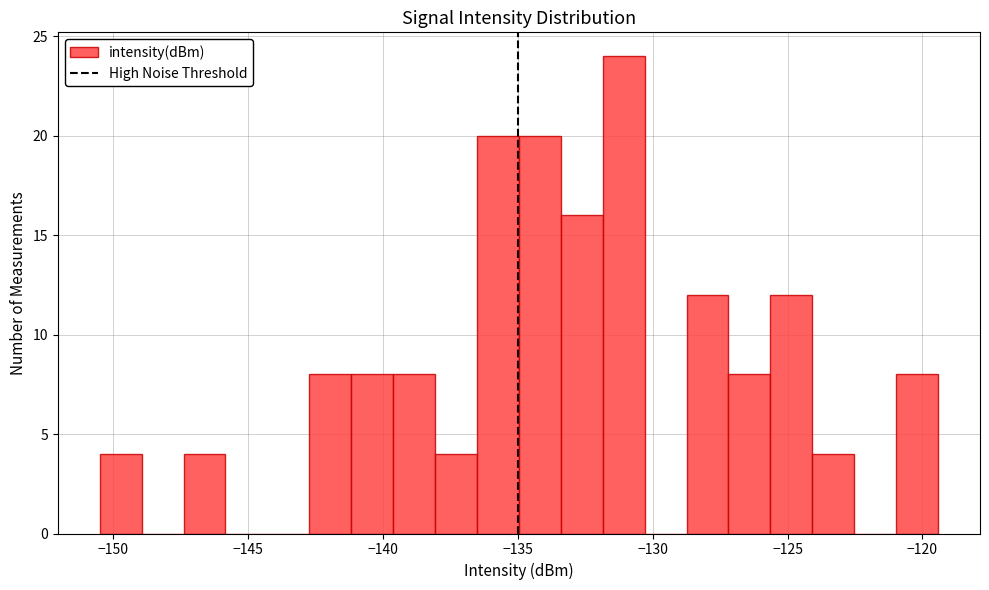

Around what value on the x-axis is the tallest bar? Give the approximate position of its centre, as read against the axis.

-131.0